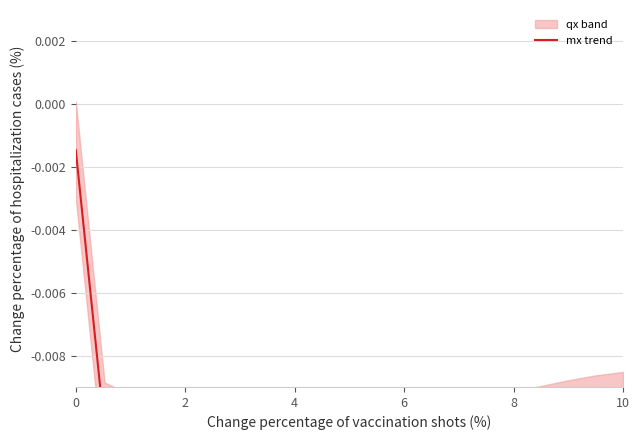

Where is the first local maximum?

8